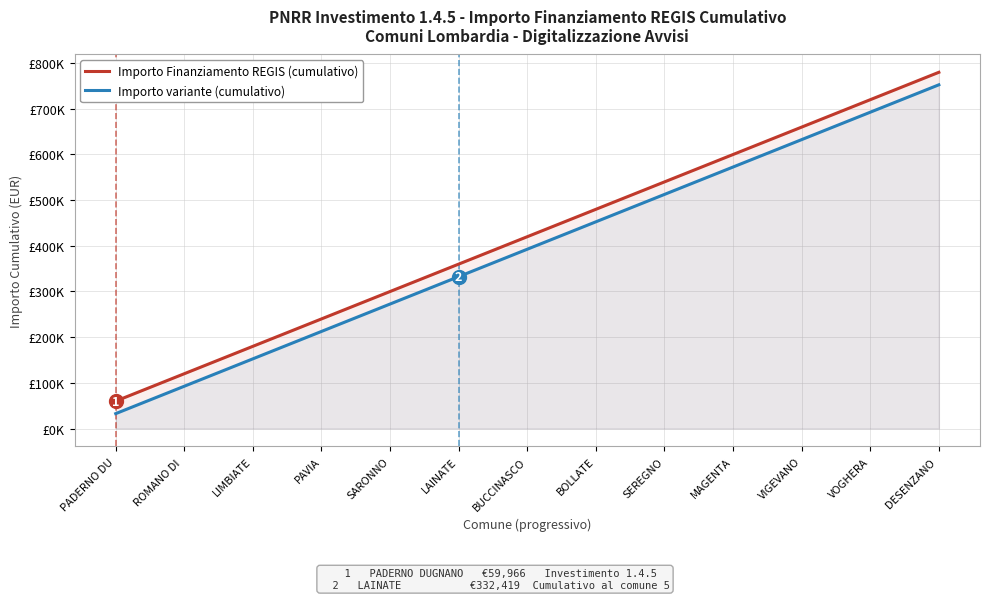

What is the value of the Importo Finanziamento REGIS (cumulativo) point at the 1st from the left?

59966